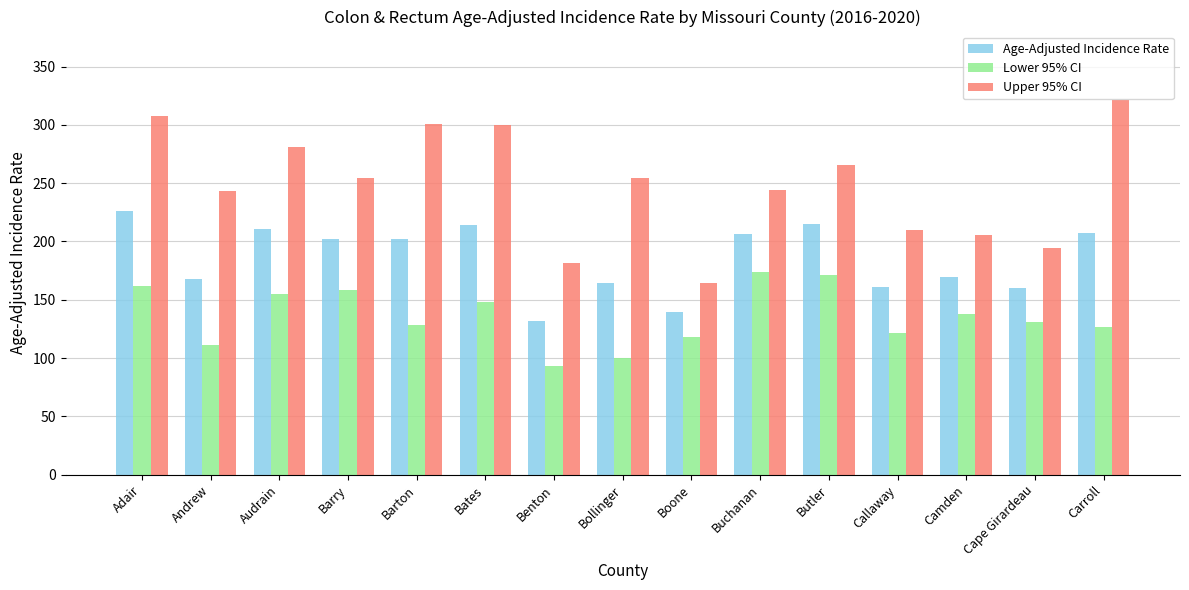

The value of Lower 95% CI at Barton is 128.7. True or false?

True